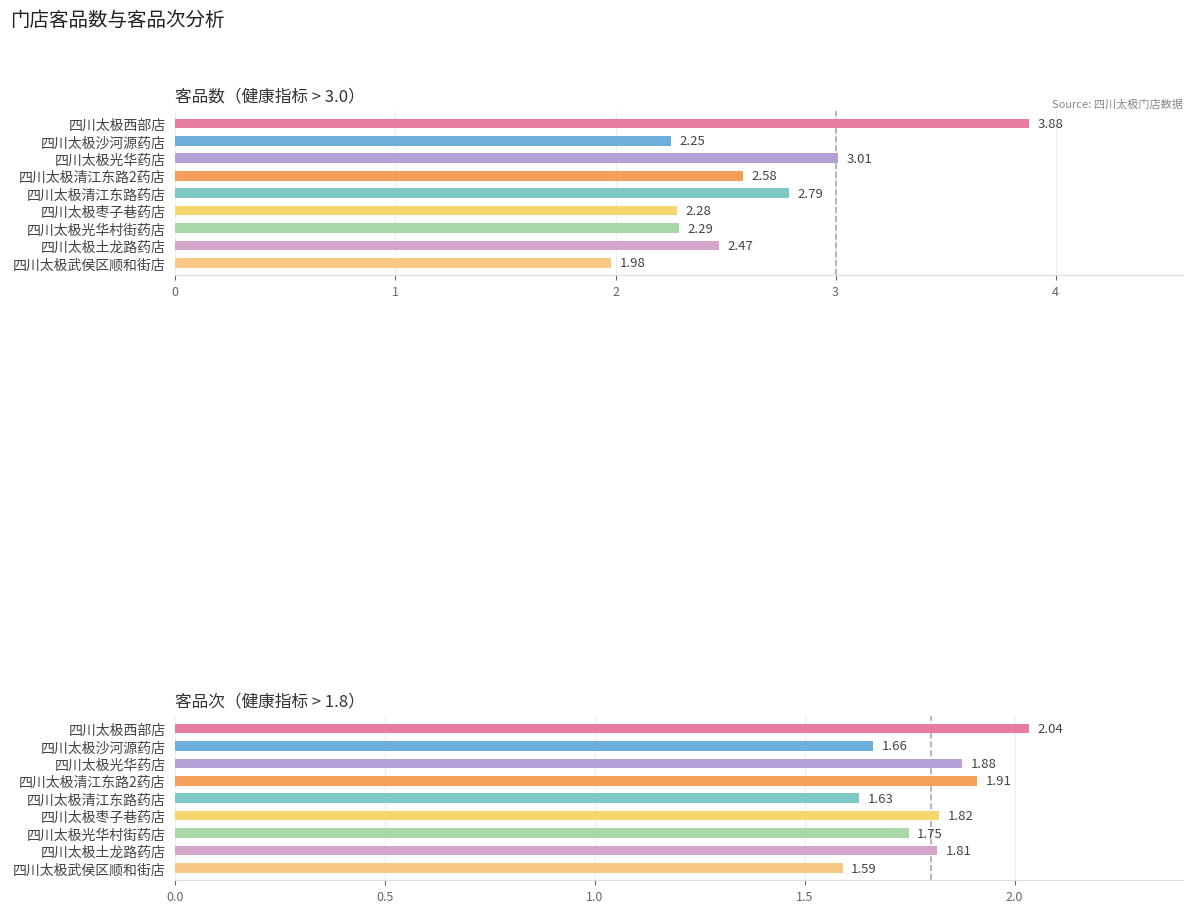

At how many categories does at least one series exceed 3?

2